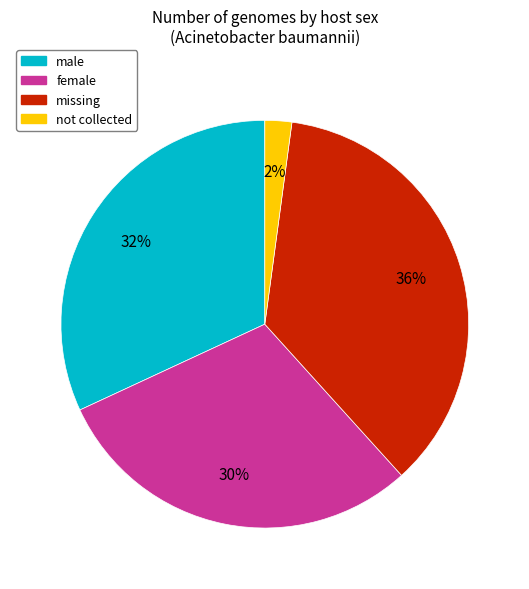

Combined, do female and not collected account for over 50%?

No